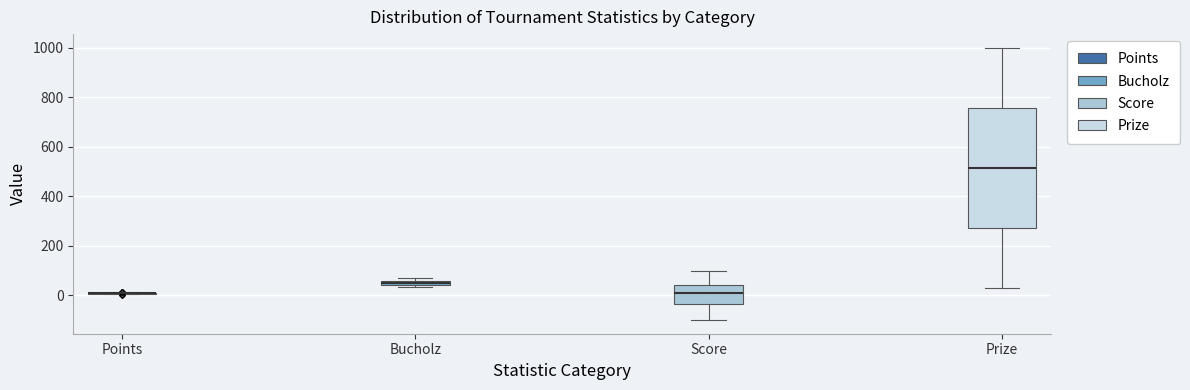

Comparing the boxes themselves (not the whiskers), which one is the tallest?

Prize